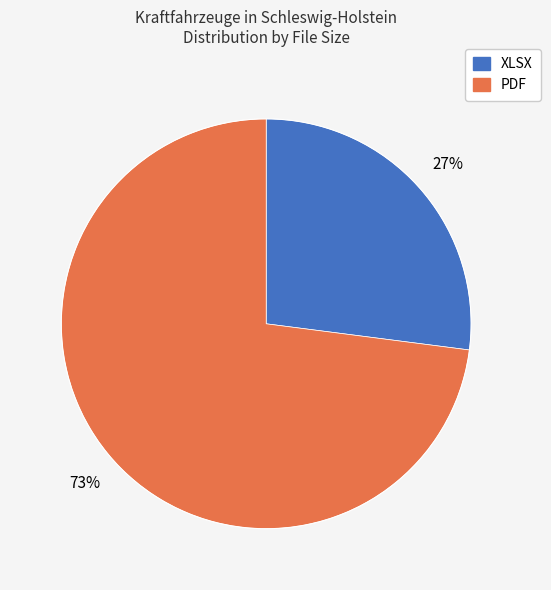

Rank the categories by value from lowest to highest.

XLSX, PDF